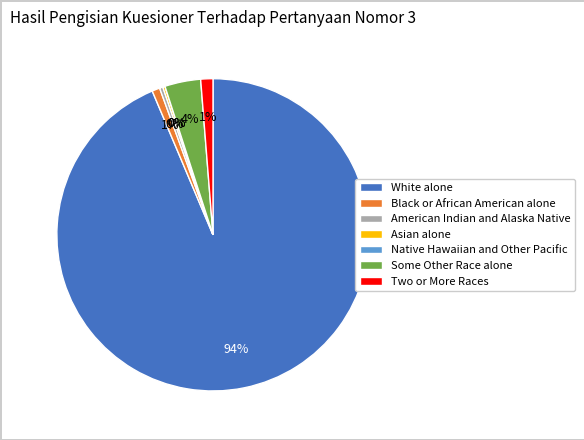

To the nearest percent, what is the combined percentage of Asian alone and White alone?

94%